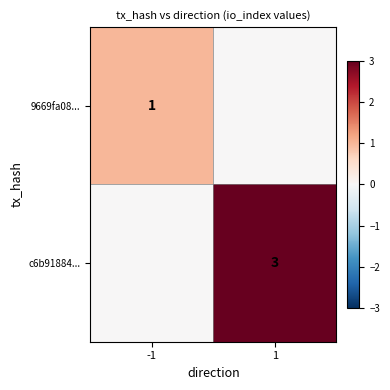

At which category does the chart reach its peak across all series?

1